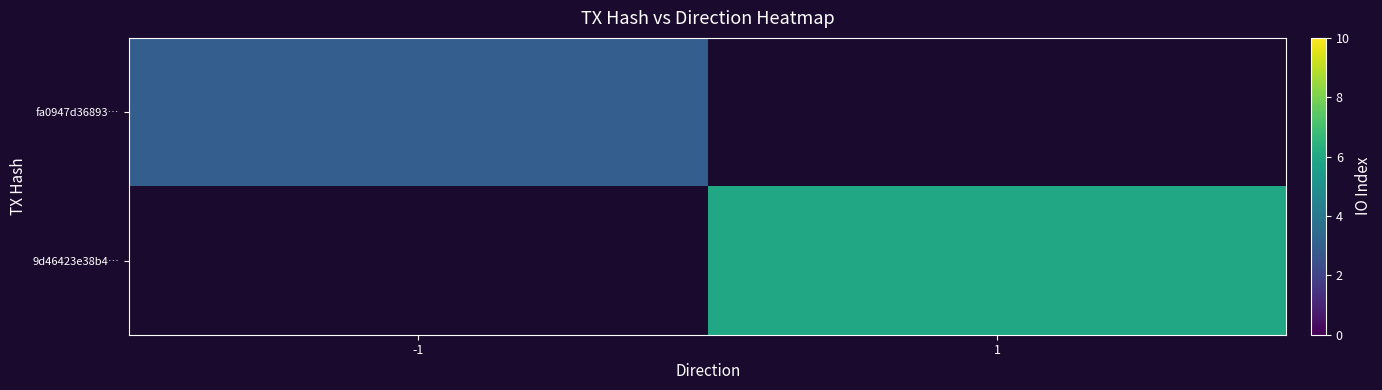

Is it true that 9d46423e38b4… equals 2.7 at 1?

False